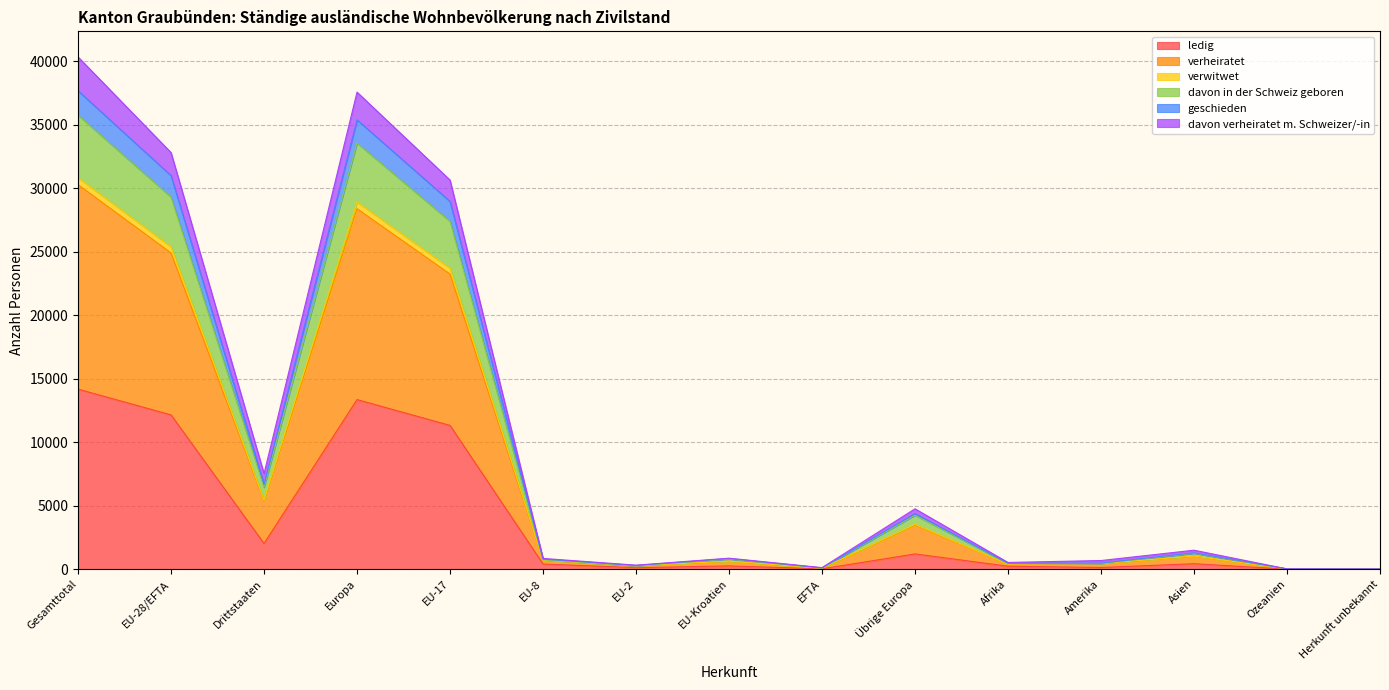

Does the chart have visible grid lines?

Yes